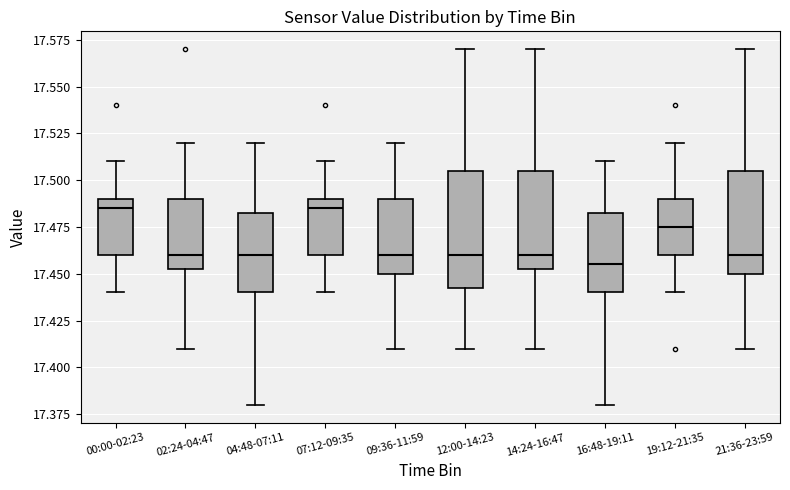

Reading left to right, transcribe this box plot: for each box, give where its median line is, the range the box spans, and where its two whiskers end, as read against the y-axis. The values are not printed on the chart, so give them approximately, as read against the axis.

00:00-02:23: median 17.485, box 17.460 to 17.490, whiskers 17.440 to 17.510
02:24-04:47: median 17.460, box 17.455 to 17.490, whiskers 17.410 to 17.520
04:48-07:11: median 17.460, box 17.440 to 17.485, whiskers 17.380 to 17.520
07:12-09:35: median 17.485, box 17.460 to 17.490, whiskers 17.440 to 17.510
09:36-11:59: median 17.460, box 17.450 to 17.490, whiskers 17.410 to 17.520
12:00-14:23: median 17.460, box 17.445 to 17.505, whiskers 17.410 to 17.570
14:24-16:47: median 17.460, box 17.455 to 17.505, whiskers 17.410 to 17.570
16:48-19:11: median 17.455, box 17.440 to 17.485, whiskers 17.380 to 17.510
19:12-21:35: median 17.475, box 17.460 to 17.490, whiskers 17.440 to 17.520
21:36-23:59: median 17.460, box 17.450 to 17.505, whiskers 17.410 to 17.570